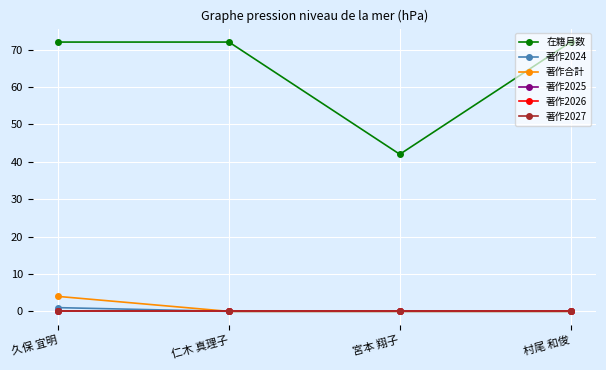

True or false: 著作合計 and 著作2026 intersect in this chart.

False